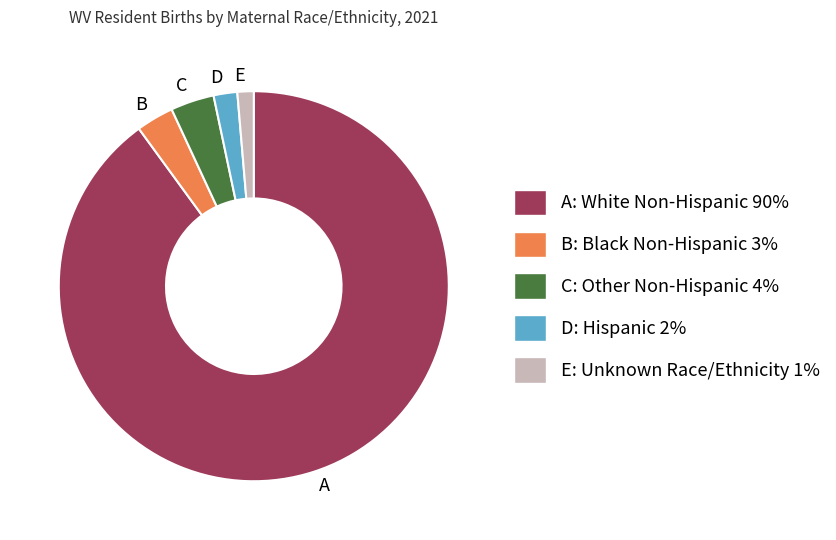

How many segments does this pie chart have?

5